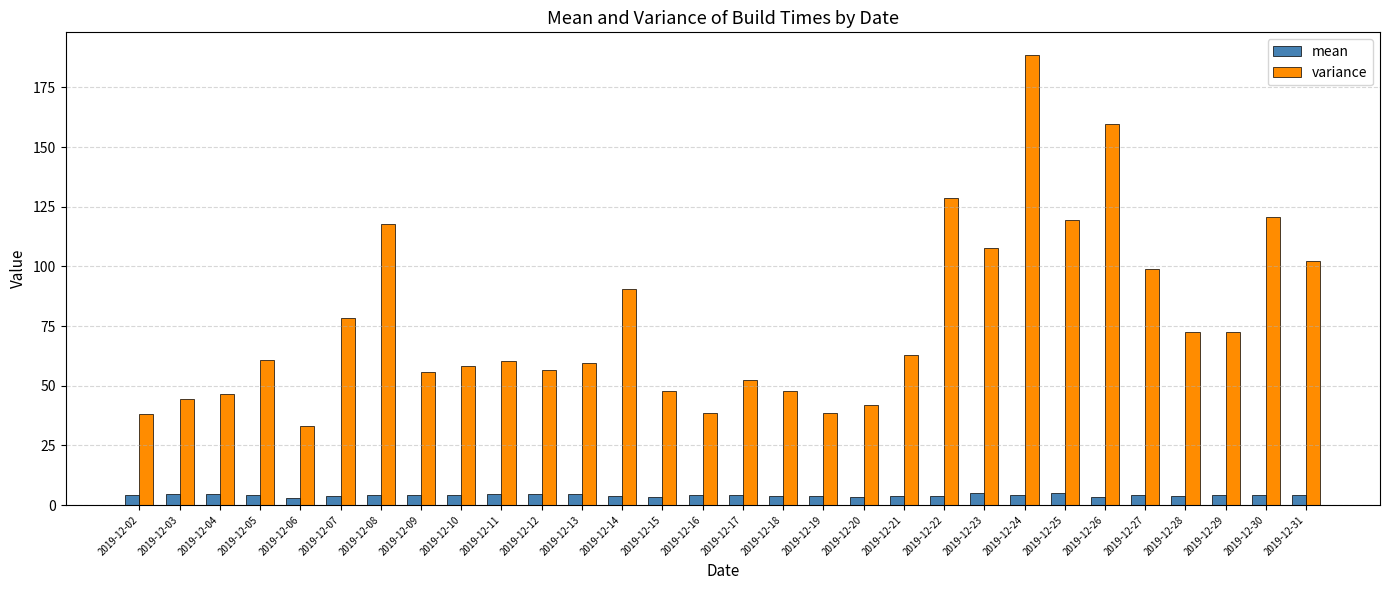

Rank the series by their maximum value, from highest to lowest.

variance, mean